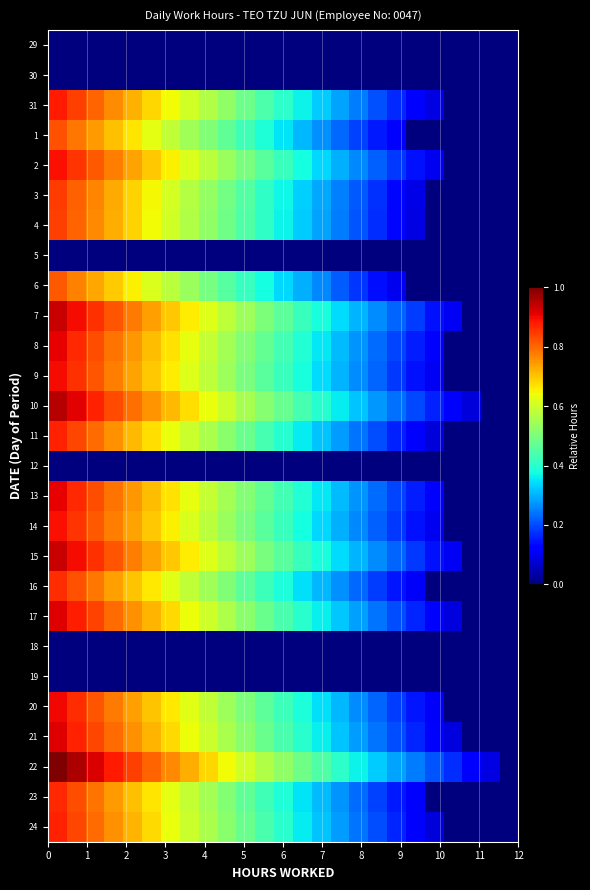

Reading left to right, list all the values displayed in this chart.

29: 0.0	0.0	0.0	0.0	0.0	0.0	0.0	0.0	0.0	0.0	0.0	0.0	0.0	0.0	0.0	0.0	0.0	0.0	0.0	0.0	0.0	0.0	0.0	0.0	0.0
30: 0.0	0.0	0.0	0.0	0.0	0.0	0.0	0.0	0.0	0.0	0.0	0.0	0.0	0.0	0.0	0.0	0.0	0.0	0.0	0.0	0.0	0.0	0.0	0.0	0.0
31: 0.9	0.8	0.8	0.8	0.7	0.7	0.6	0.6	0.6	0.5	0.5	0.4	0.4	0.4	0.3	0.3	0.2	0.2	0.2	0.1	0.1	0.0	0.0	0.0	0.0
1: 0.8	0.8	0.7	0.7	0.7	0.6	0.6	0.5	0.5	0.5	0.4	0.4	0.3	0.3	0.3	0.2	0.2	0.1	0.1	0.0	0.0	0.0	0.0	0.0	0.0
2: 0.9	0.9	0.8	0.8	0.7	0.7	0.7	0.6	0.6	0.5	0.5	0.5	0.4	0.4	0.3	0.3	0.3	0.2	0.2	0.1	0.1	0.0	0.0	0.0	0.0
3: 0.8	0.8	0.8	0.7	0.7	0.6	0.6	0.6	0.5	0.5	0.4	0.4	0.4	0.3	0.3	0.3	0.2	0.2	0.1	0.1	0.0	0.0	0.0	0.0	0.0
4: 0.8	0.8	0.8	0.7	0.7	0.6	0.6	0.6	0.5	0.5	0.4	0.4	0.4	0.3	0.3	0.2	0.2	0.2	0.1	0.1	0.0	0.0	0.0	0.0	0.0
5: 0.0	0.0	0.0	0.0	0.0	0.0	0.0	0.0	0.0	0.0	0.0	0.0	0.0	0.0	0.0	0.0	0.0	0.0	0.0	0.0	0.0	0.0	0.0	0.0	0.0
6: 0.8	0.8	0.7	0.7	0.7	0.6	0.6	0.5	0.5	0.5	0.4	0.4	0.3	0.3	0.3	0.2	0.2	0.1	0.1	0.0	0.0	0.0	0.0	0.0	0.0
7: 0.9	0.9	0.9	0.8	0.8	0.7	0.7	0.7	0.6	0.6	0.5	0.5	0.5	0.4	0.4	0.3	0.3	0.3	0.2	0.2	0.1	0.1	0.0	0.0	0.0
8: 0.9	0.9	0.8	0.8	0.7	0.7	0.7	0.6	0.6	0.5	0.5	0.5	0.4	0.4	0.4	0.3	0.3	0.2	0.2	0.2	0.1	0.0	0.0	0.0	0.0
9: 0.9	0.9	0.8	0.8	0.7	0.7	0.7	0.6	0.6	0.5	0.5	0.5	0.4	0.4	0.3	0.3	0.3	0.2	0.2	0.1	0.1	0.0	0.0	0.0	0.0
10: 1.0	0.9	0.9	0.8	0.8	0.8	0.7	0.7	0.6	0.6	0.6	0.5	0.5	0.4	0.4	0.4	0.3	0.3	0.2	0.2	0.2	0.1	0.1	0.0	0.0
11: 0.9	0.8	0.8	0.8	0.7	0.7	0.6	0.6	0.6	0.5	0.5	0.4	0.4	0.4	0.3	0.3	0.2	0.2	0.2	0.1	0.1	0.0	0.0	0.0	0.0
12: 0.0	0.0	0.0	0.0	0.0	0.0	0.0	0.0	0.0	0.0	0.0	0.0	0.0	0.0	0.0	0.0	0.0	0.0	0.0	0.0	0.0	0.0	0.0	0.0	0.0
13: 0.9	0.9	0.8	0.8	0.7	0.7	0.7	0.6	0.6	0.5	0.5	0.5	0.4	0.4	0.4	0.3	0.3	0.2	0.2	0.2	0.1	0.0	0.0	0.0	0.0
14: 0.9	0.9	0.8	0.8	0.7	0.7	0.7	0.6	0.6	0.5	0.5	0.5	0.4	0.4	0.3	0.3	0.3	0.2	0.2	0.1	0.1	0.0	0.0	0.0	0.0
15: 0.9	0.9	0.9	0.8	0.8	0.7	0.7	0.7	0.6	0.6	0.5	0.5	0.5	0.4	0.4	0.3	0.3	0.3	0.2	0.2	0.1	0.1	0.0	0.0	0.0
16: 0.9	0.8	0.8	0.7	0.7	0.7	0.6	0.6	0.5	0.5	0.5	0.4	0.4	0.3	0.3	0.3	0.2	0.2	0.1	0.1	0.0	0.0	0.0	0.0	0.0
17: 0.9	0.9	0.8	0.8	0.8	0.7	0.7	0.6	0.6	0.6	0.5	0.5	0.4	0.4	0.4	0.3	0.3	0.2	0.2	0.2	0.1	0.1	0.0	0.0	0.0
18: 0.0	0.0	0.0	0.0	0.0	0.0	0.0	0.0	0.0	0.0	0.0	0.0	0.0	0.0	0.0	0.0	0.0	0.0	0.0	0.0	0.0	0.0	0.0	0.0	0.0
19: 0.0	0.0	0.0	0.0	0.0	0.0	0.0	0.0	0.0	0.0	0.0	0.0	0.0	0.0	0.0	0.0	0.0	0.0	0.0	0.0	0.0	0.0	0.0	0.0	0.0
20: 0.9	0.9	0.8	0.8	0.7	0.7	0.7	0.6	0.6	0.5	0.5	0.5	0.4	0.4	0.3	0.3	0.3	0.2	0.2	0.1	0.1	0.0	0.0	0.0	0.0
21: 0.9	0.9	0.8	0.8	0.8	0.7	0.7	0.6	0.6	0.6	0.5	0.5	0.4	0.4	0.4	0.3	0.3	0.2	0.2	0.2	0.1	0.1	0.0	0.0	0.0
22: 1.0	1.0	0.9	0.9	0.8	0.8	0.8	0.7	0.7	0.6	0.6	0.6	0.5	0.5	0.4	0.4	0.4	0.3	0.3	0.2	0.2	0.2	0.1	0.1	0.0
23: 0.9	0.8	0.8	0.7	0.7	0.7	0.6	0.6	0.5	0.5	0.5	0.4	0.4	0.3	0.3	0.3	0.2	0.2	0.2	0.1	0.0	0.0	0.0	0.0	0.0
24: 0.9	0.8	0.8	0.8	0.7	0.7	0.6	0.6	0.6	0.5	0.5	0.4	0.4	0.4	0.3	0.3	0.2	0.2	0.2	0.1	0.1	0.0	0.0	0.0	0.0